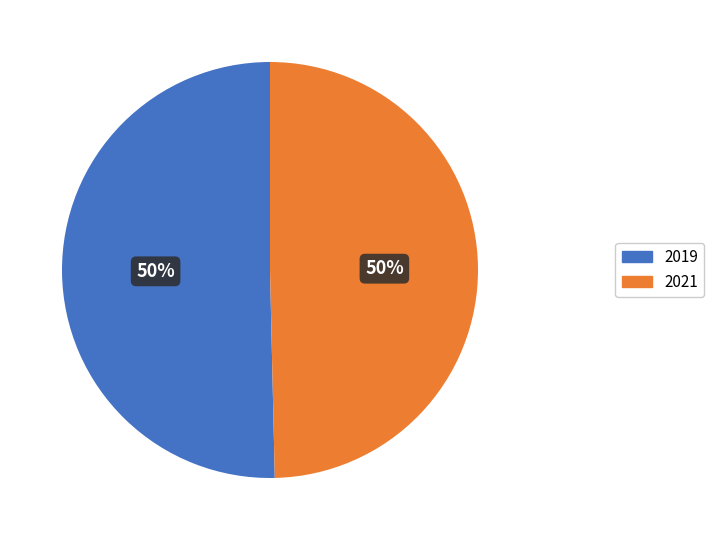

True or false: 2021 accounts for 41% of the total.

False